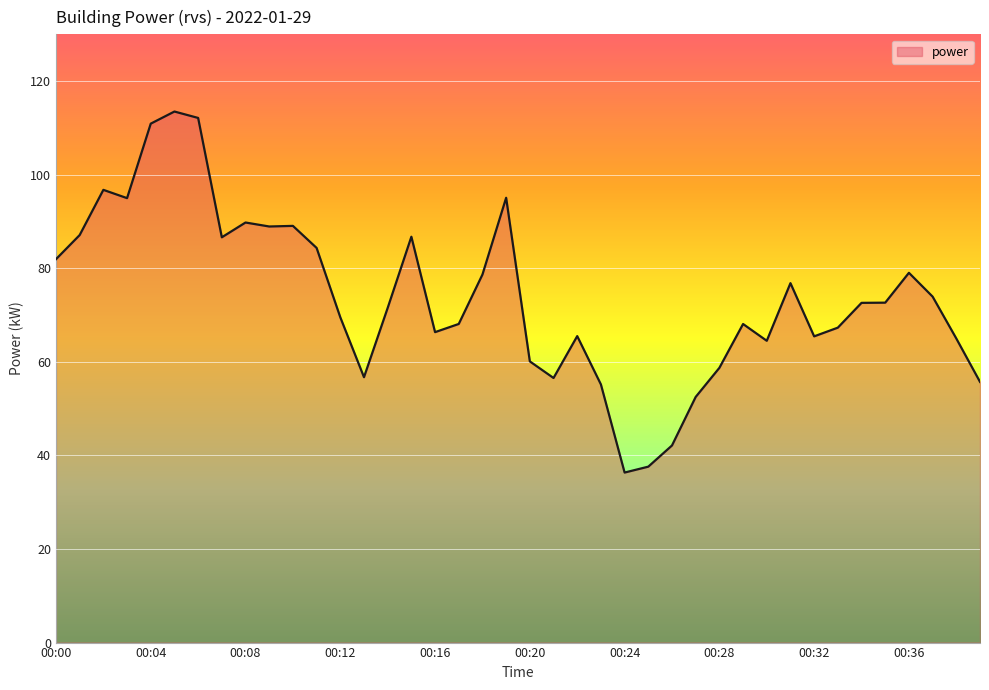

How many lines are shown in the chart?

1